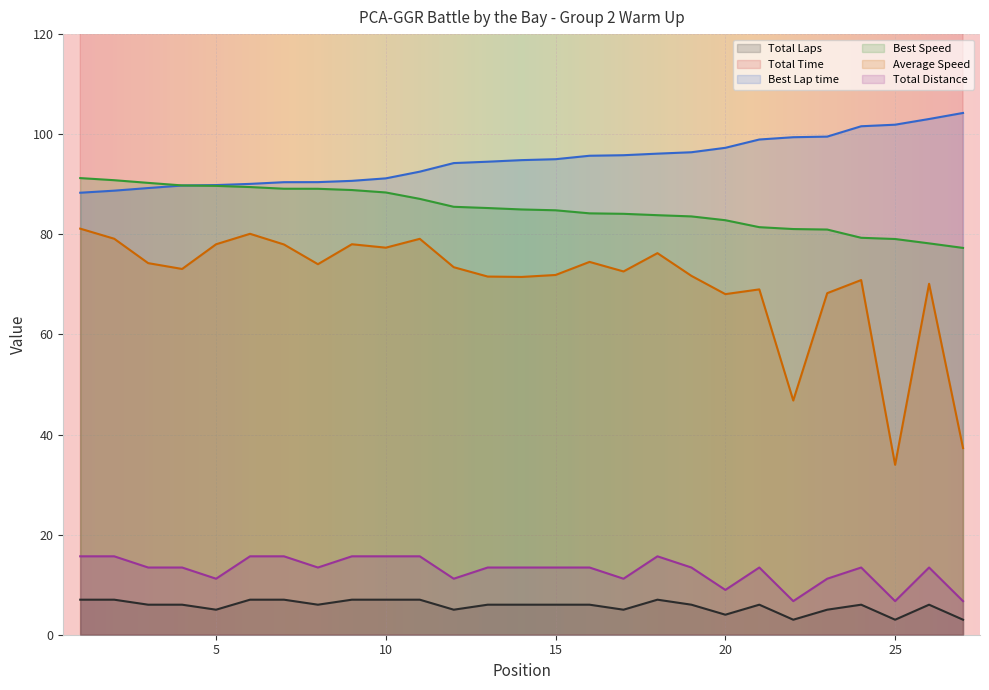

True or false: Best Speed and Total Time cross at least once.

False